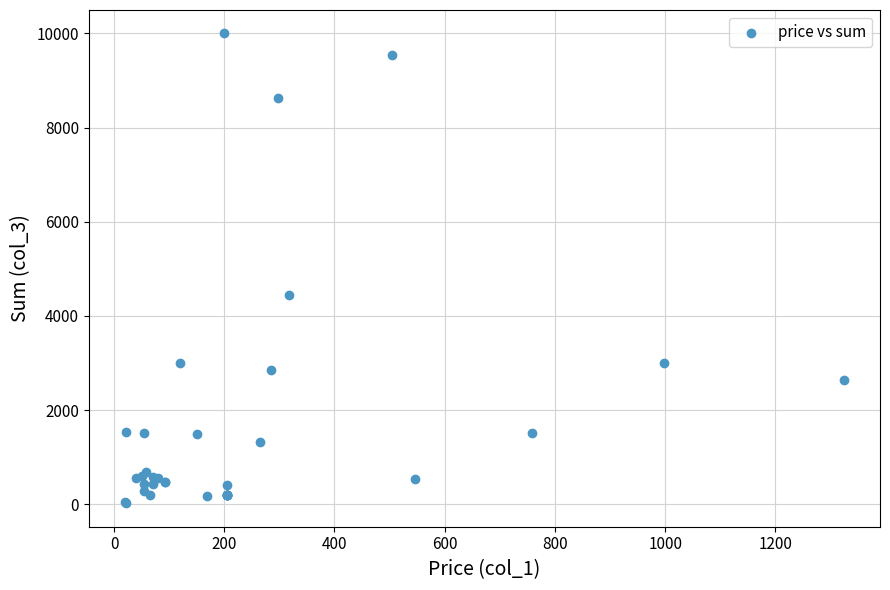

What Y value in the scatter plot is closest to 5011?

4444.4